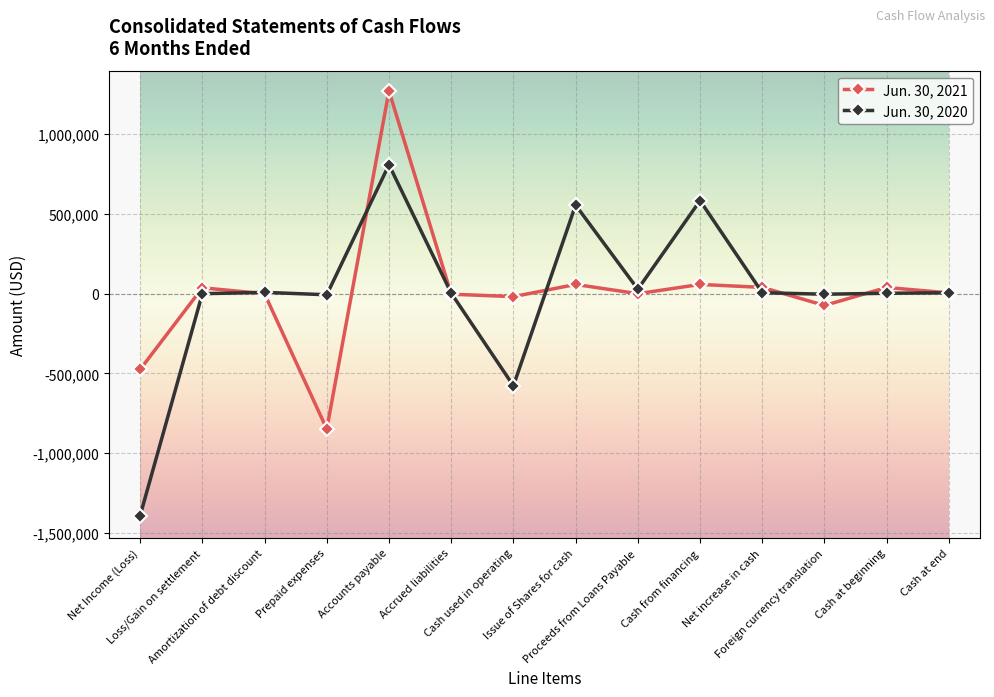

List the series in order of their peak value, highest first.

Jun. 30, 2021, Jun. 30, 2020